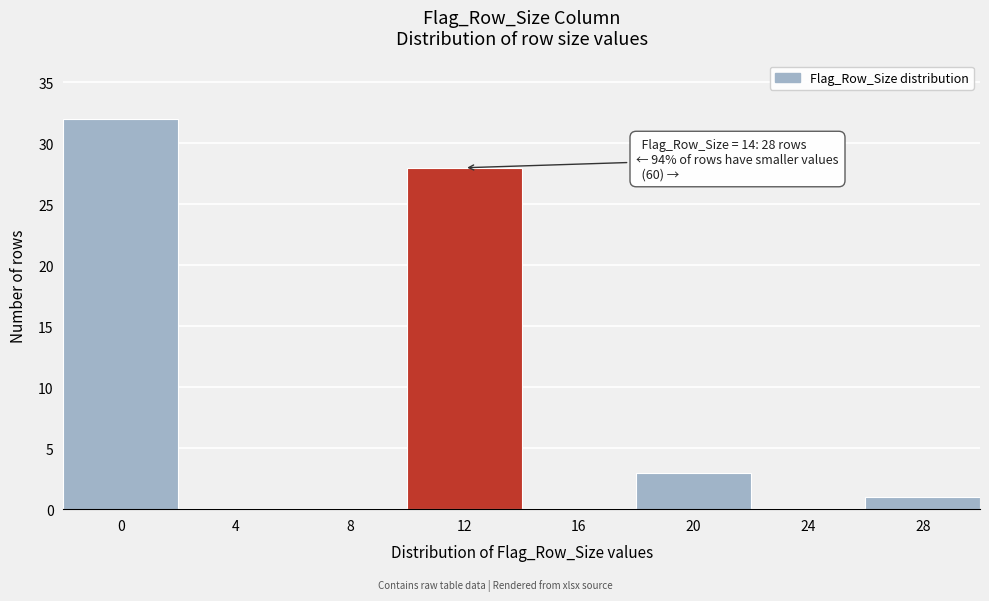

Reading left to right, what are all the values shown in this chart?

0=32	4=0	8=0	12=28	16=0	20=3	24=0	28=1